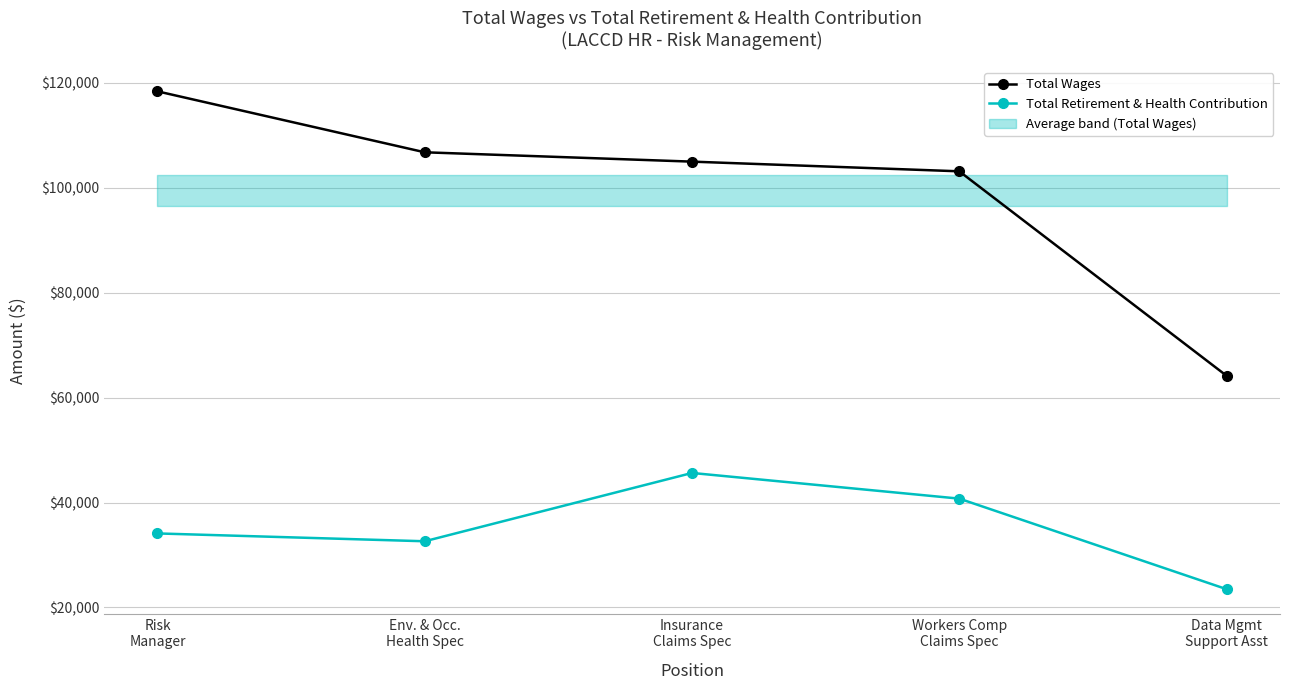

List the series in order of their overall mean, lowest first.

Total Retirement & Health Contribution, Total Wages